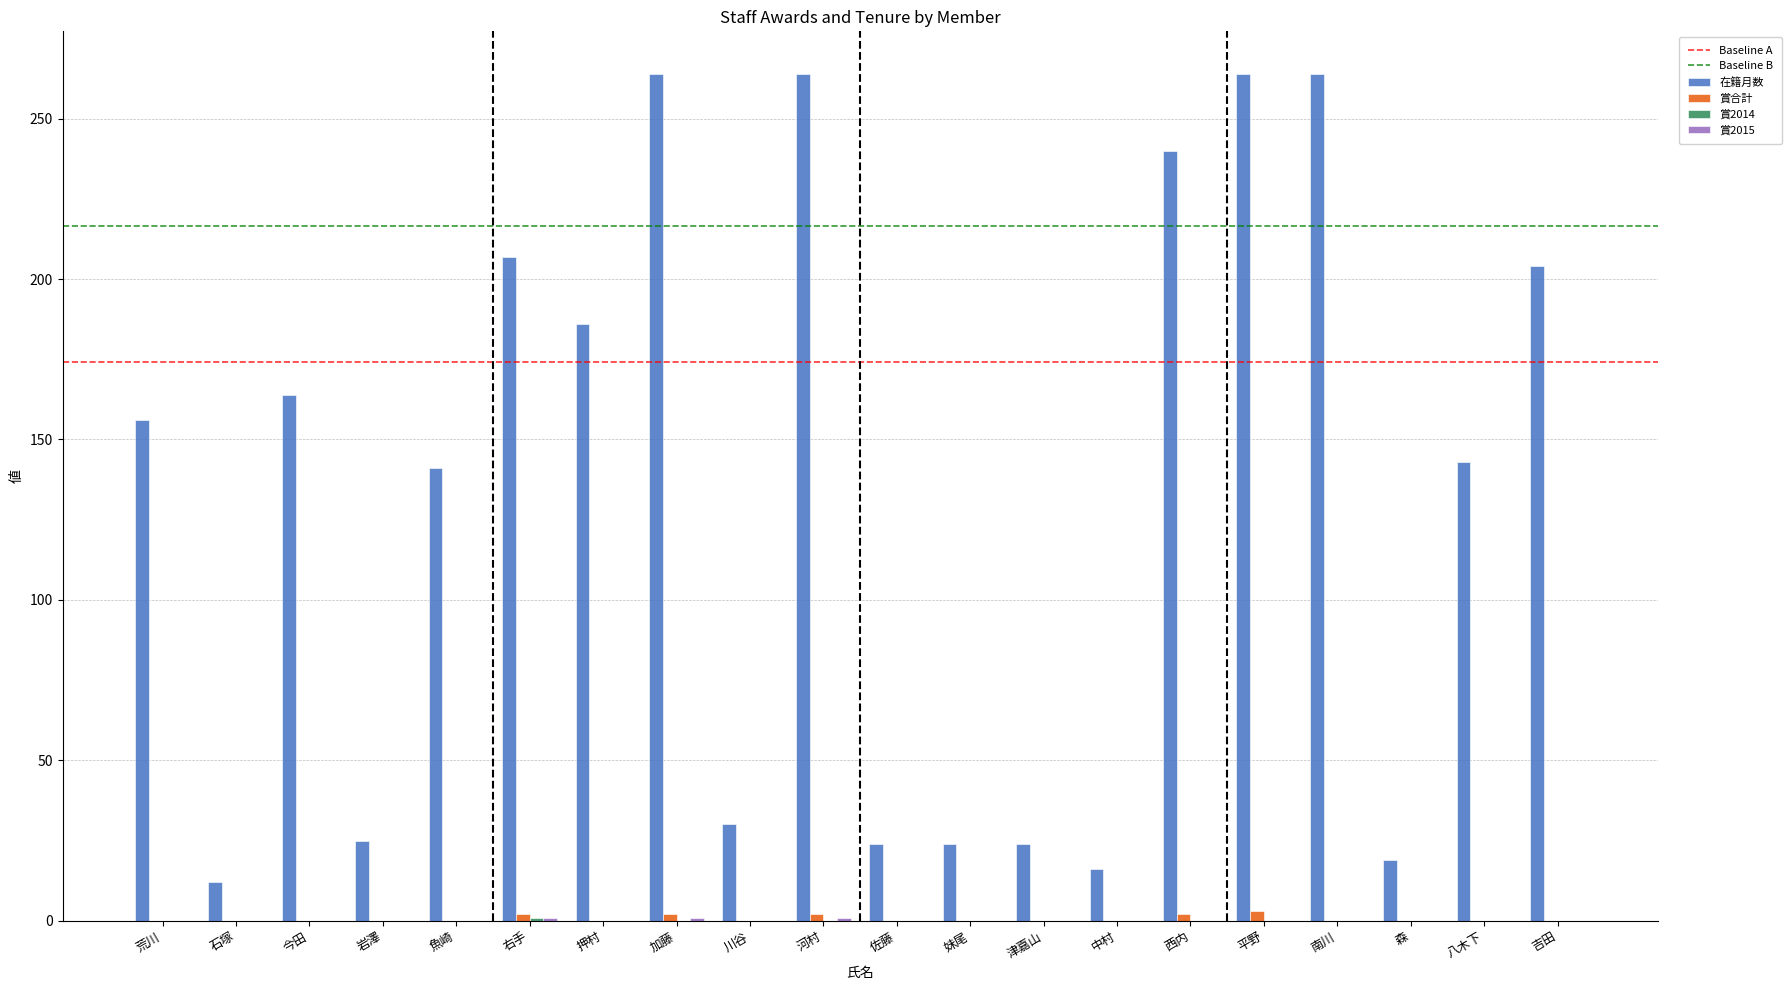

What is the greatest value displayed?

264